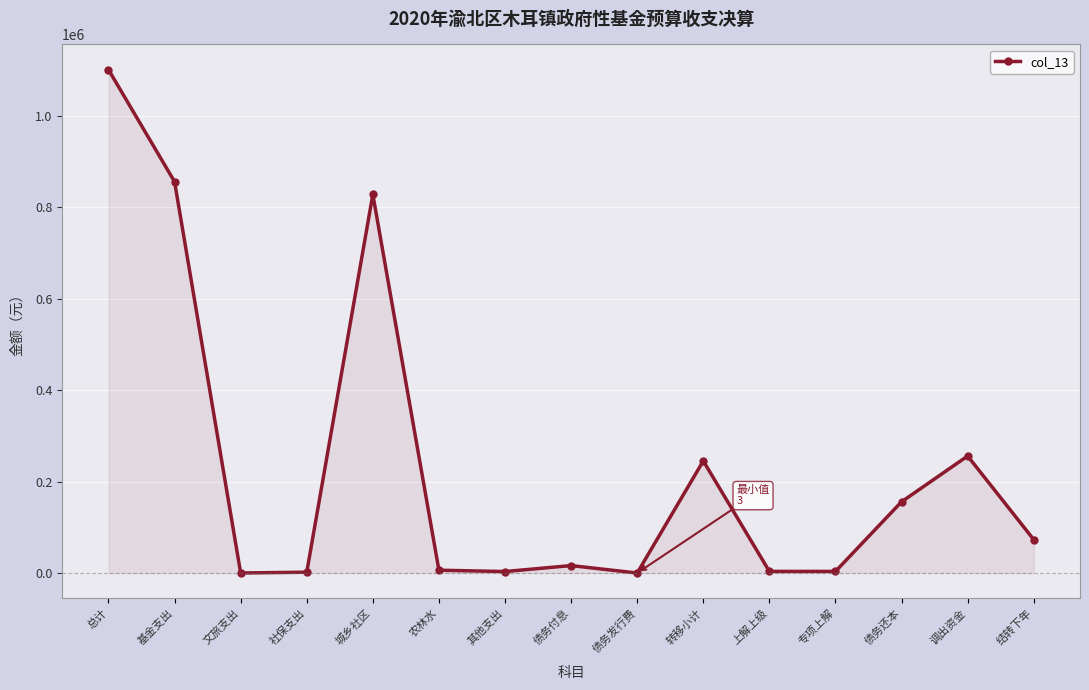

True or false: the data shows 131205 at 结转下年.

False